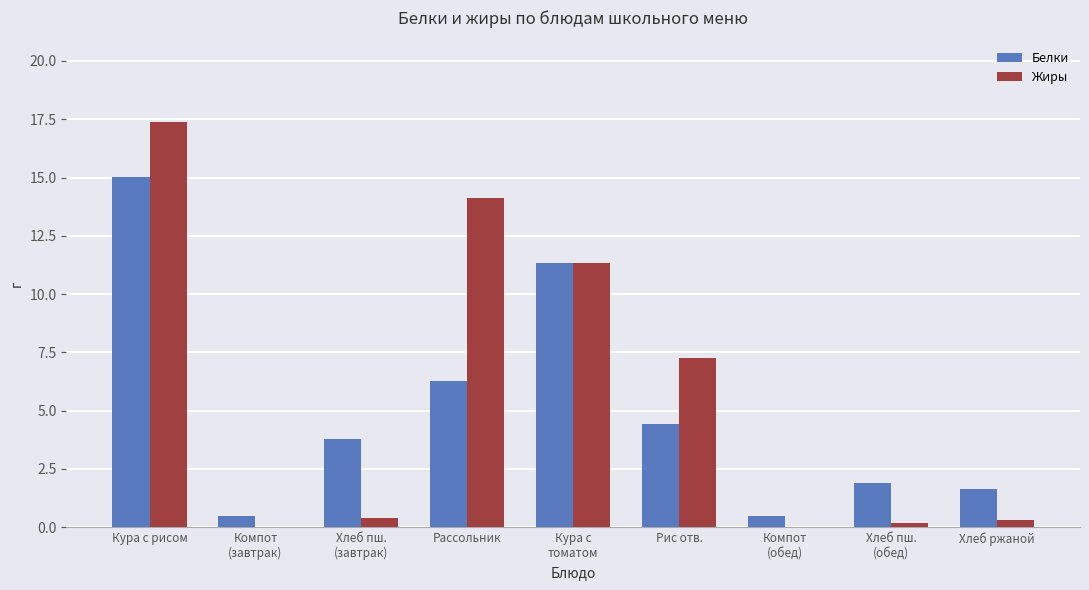

At which label does Белки reach its peak?

Кура с рисом